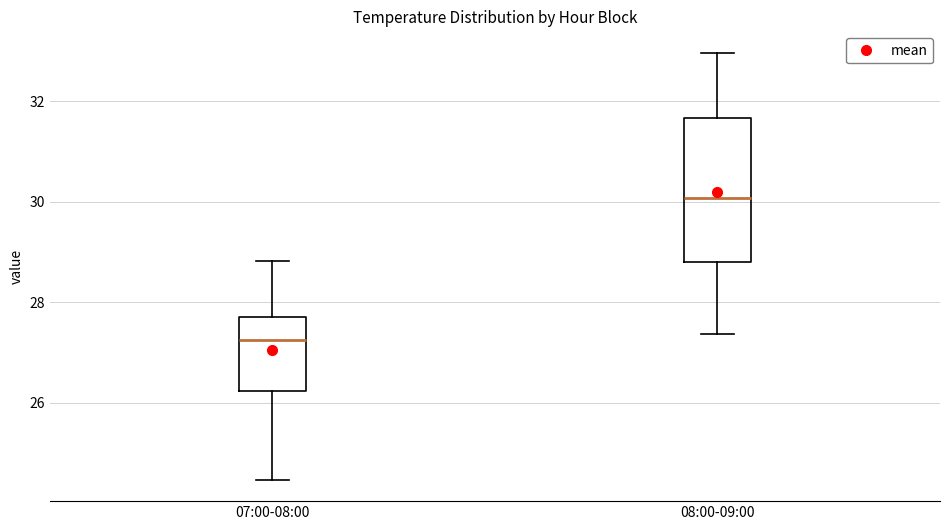

Which box is the tallest, from its lower edge to its upper edge?

08:00-09:00